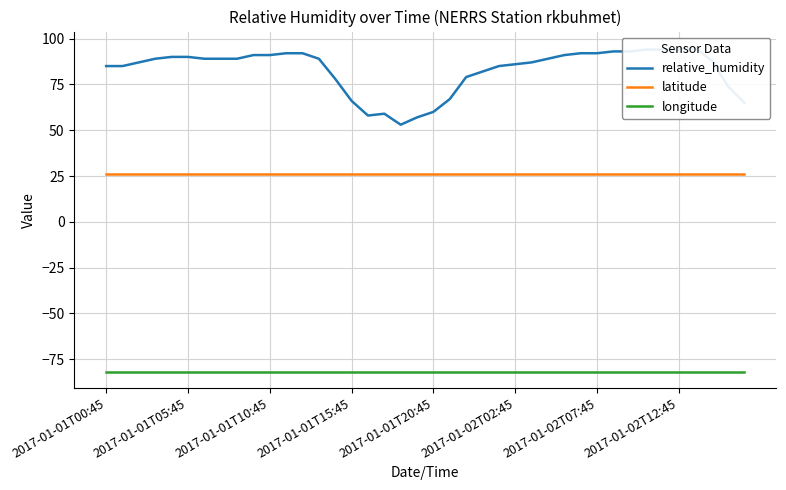

True or false: longitude and latitude cross at least once.

False